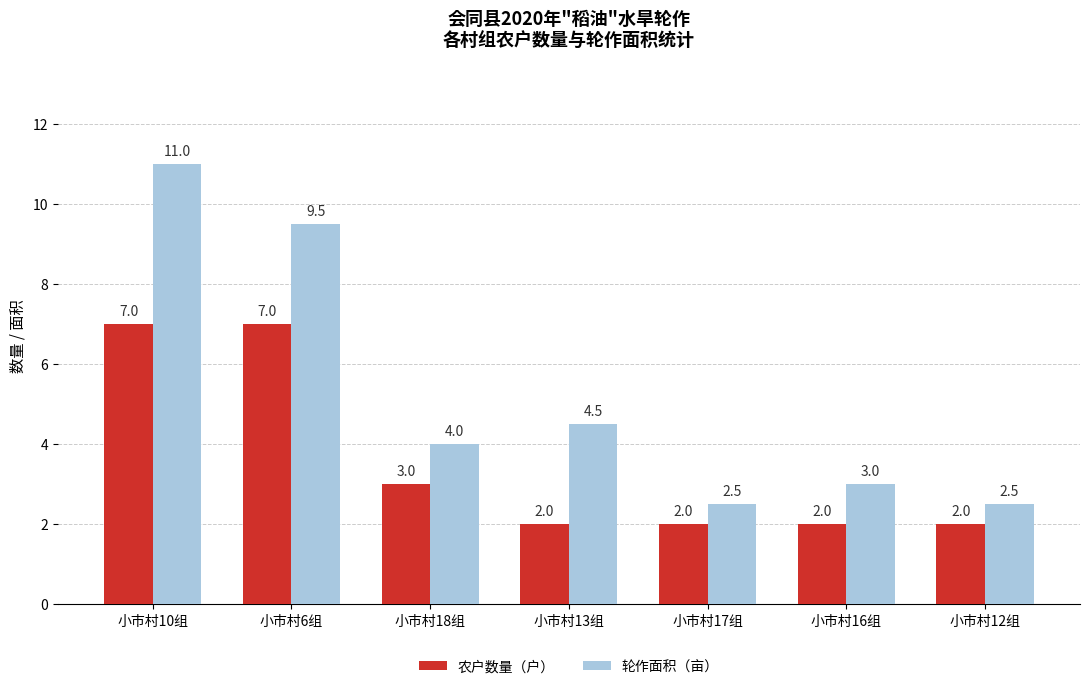

What is the value of the 农户数量（户） bar at the 3rd from the left?

3.0